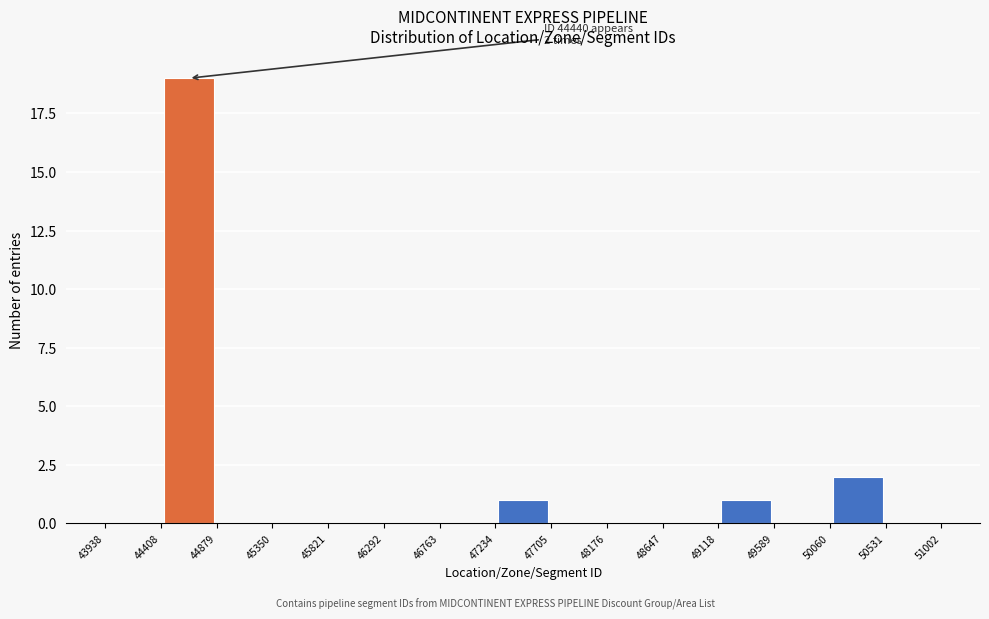

Which range on the x-axis has the tallest bar?

44408 to 44879